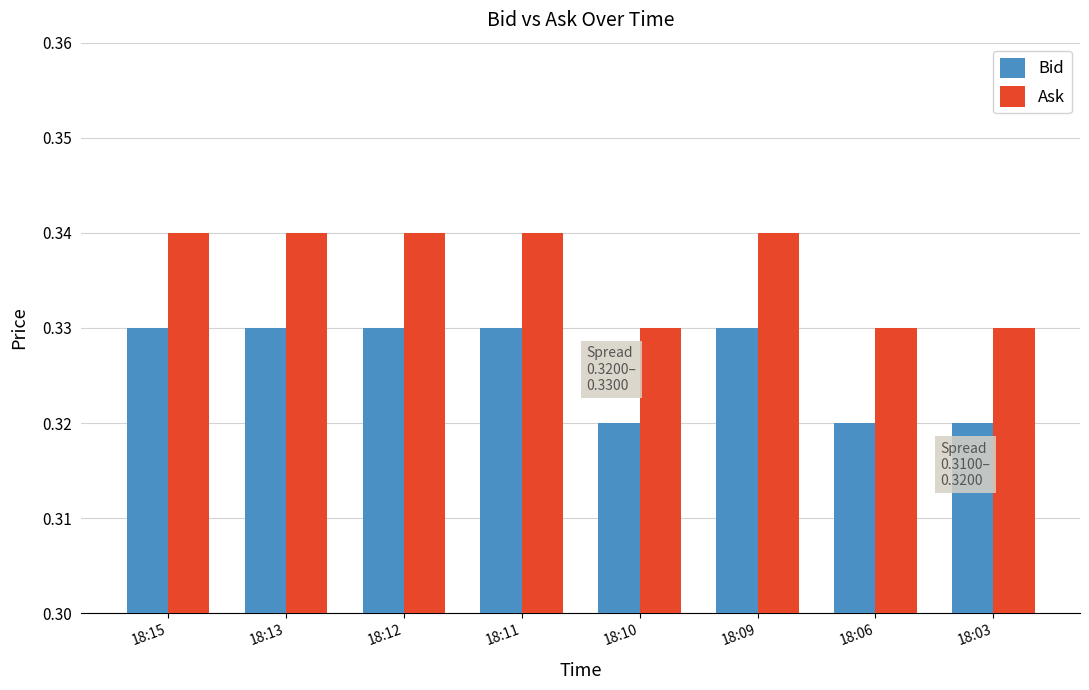

Rank the series at 18:12 from highest to lowest value.

Ask, Bid